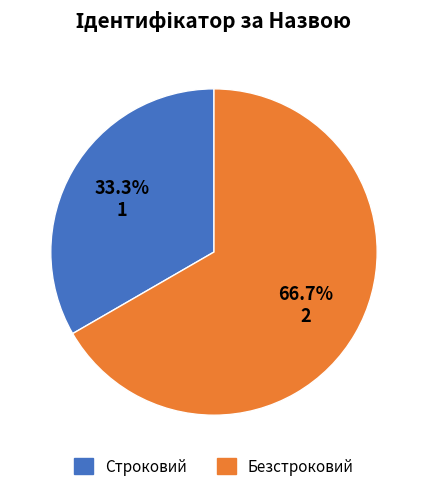

To the nearest percent, what is the difference between the largest and smallest slice percentages?

33%